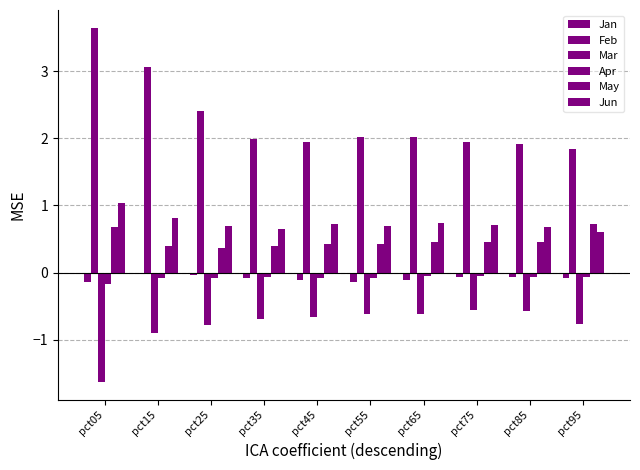

At which label does Feb first exceed 2?

pct05